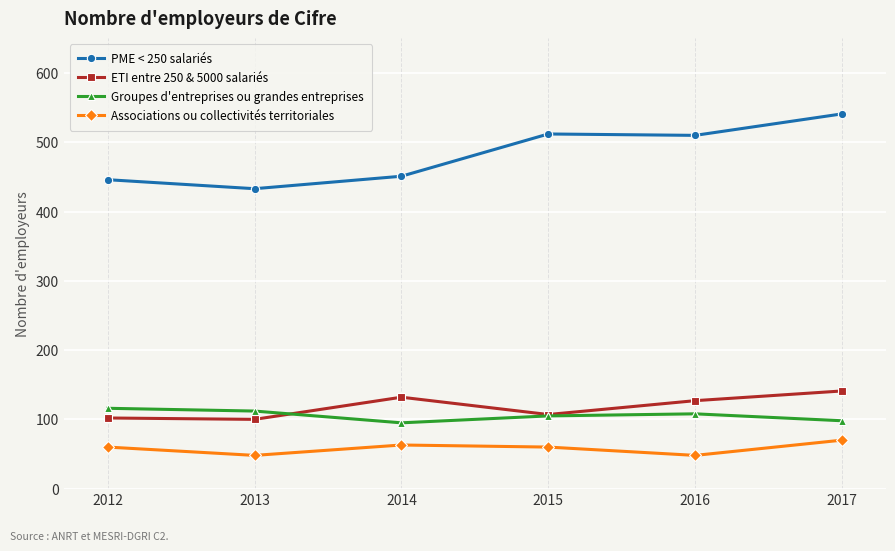

True or false: ETI entre 250 & 5000 salariés and Associations ou collectivités territoriales intersect in this chart.

False